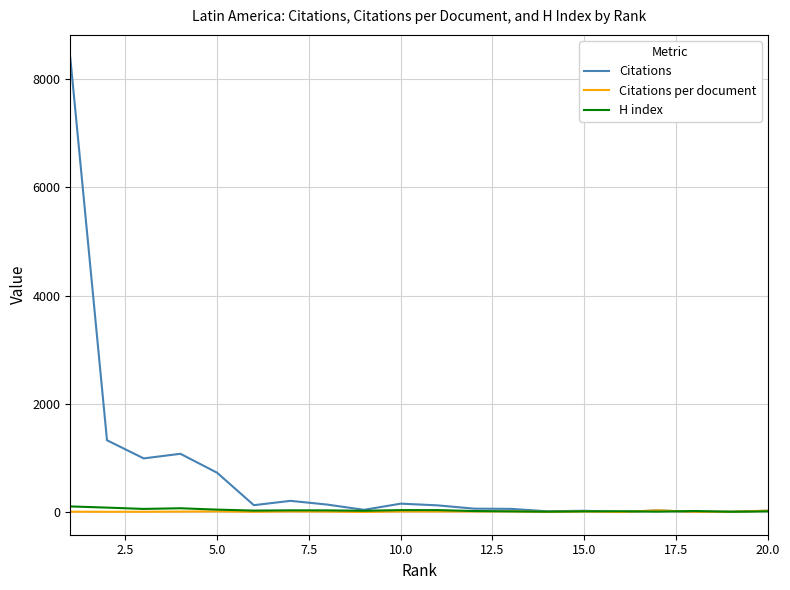

Which series has the widest spread of values?

Citations